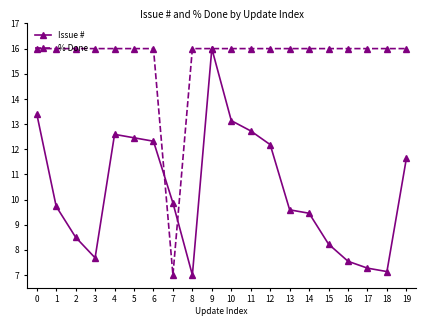

The value of % Done at 9 is 16.0. True or false?

True